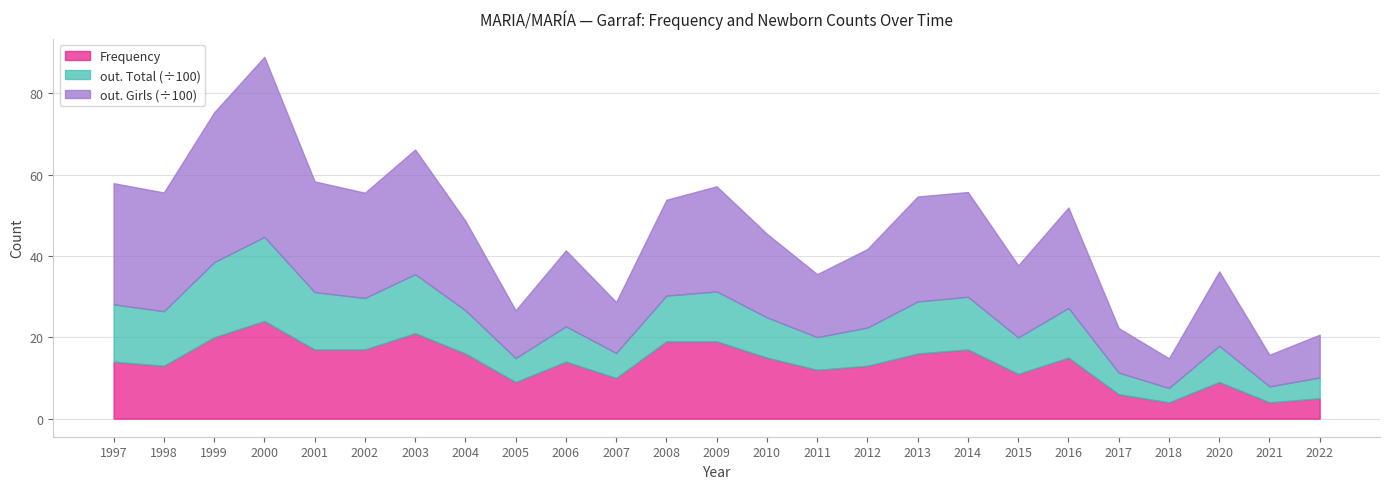

At 2014, list the series in order from smallest to largest.

Frequency, out. Total, out. Girls